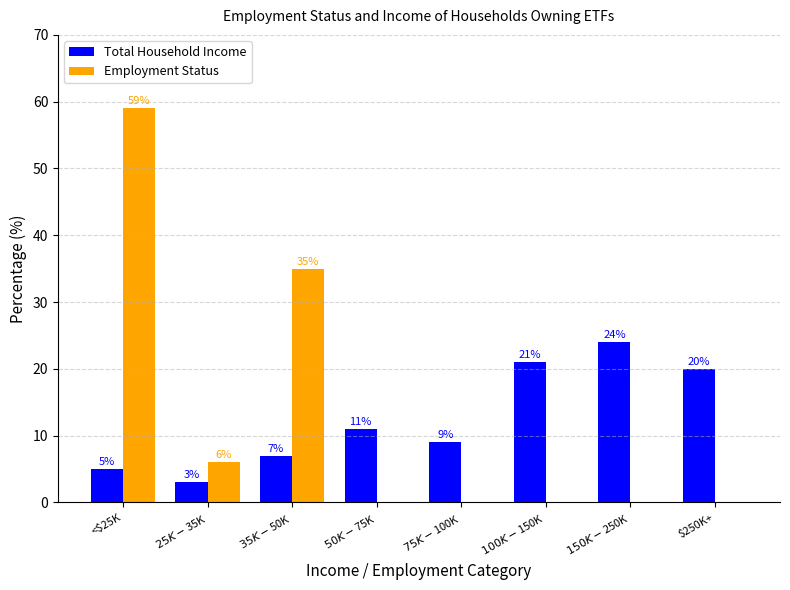

The value of Total Household Income at $75K-$100K is 9. True or false?

True